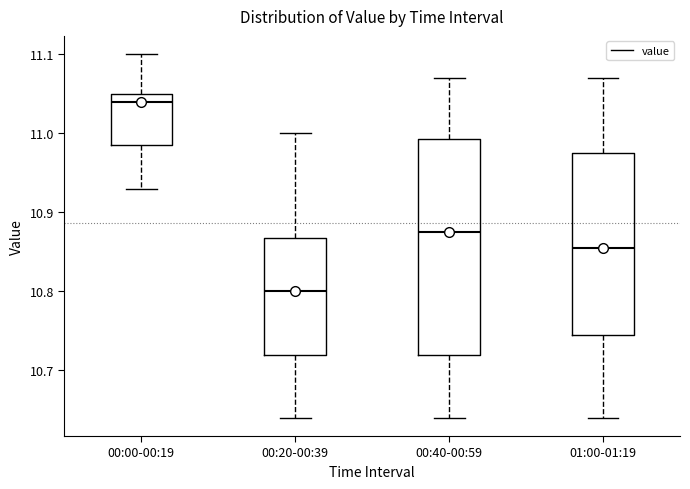

Comparing the boxes themselves (not the whiskers), which one is the tallest?

00:40-00:59